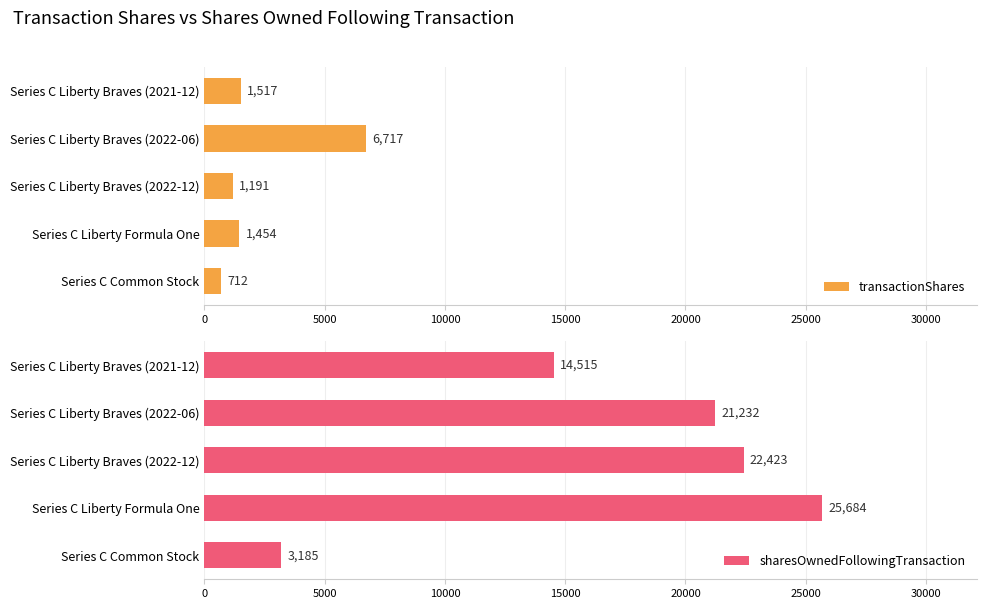

Rank the series by their average value, from lowest to highest.

transactionShares, sharesOwnedFollowingTransaction